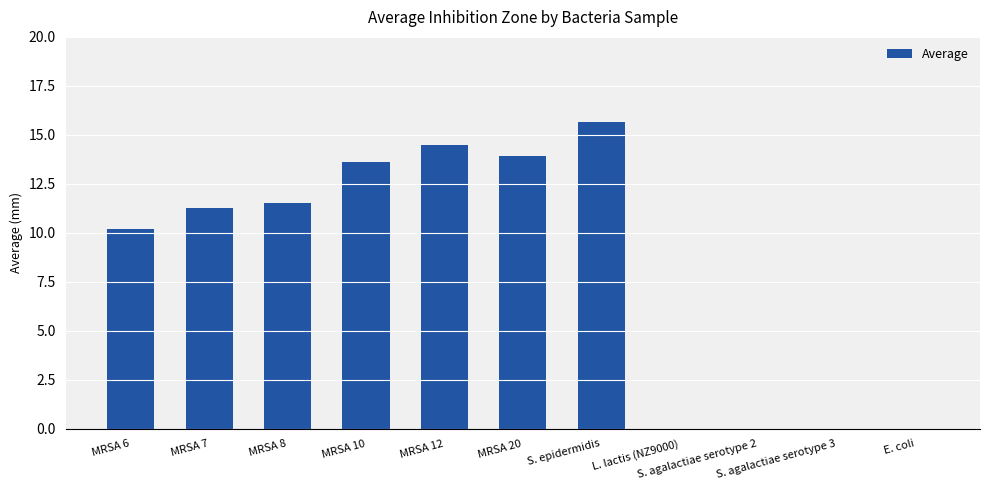

Which has a higher value, MRSA 10 or MRSA 12?

MRSA 12